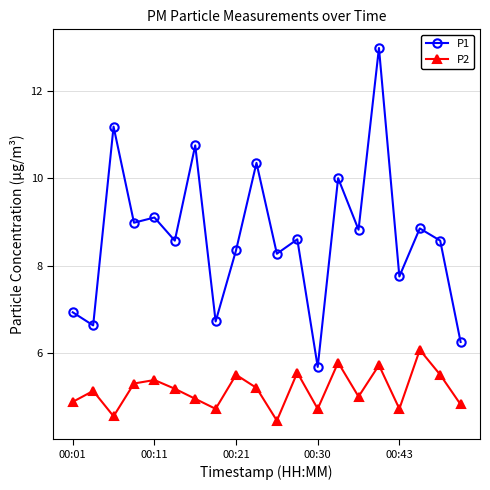

True or false: P1 and P2 cross at least once.

False